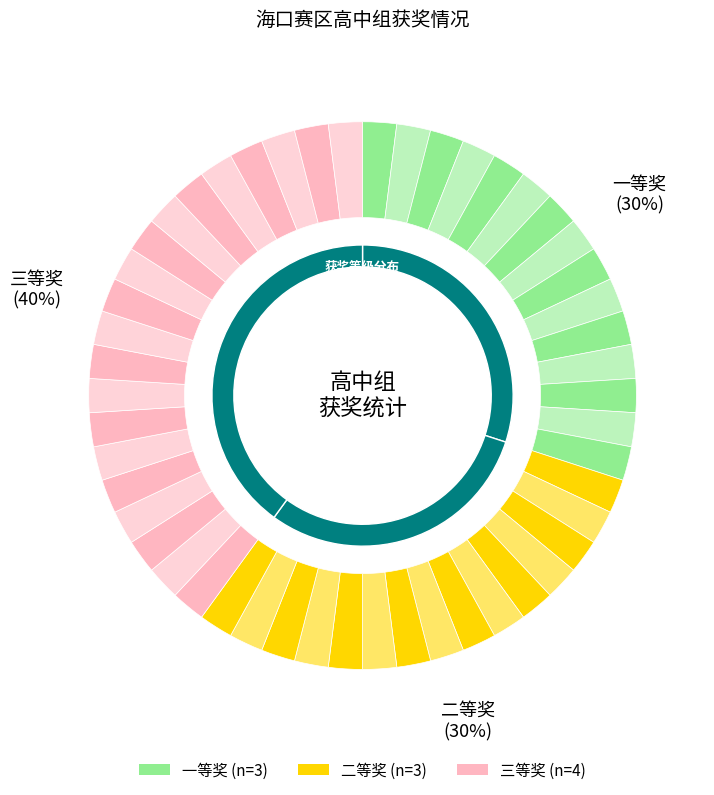

To the nearest percent, what percentage of the pie is 二等奖?

30%